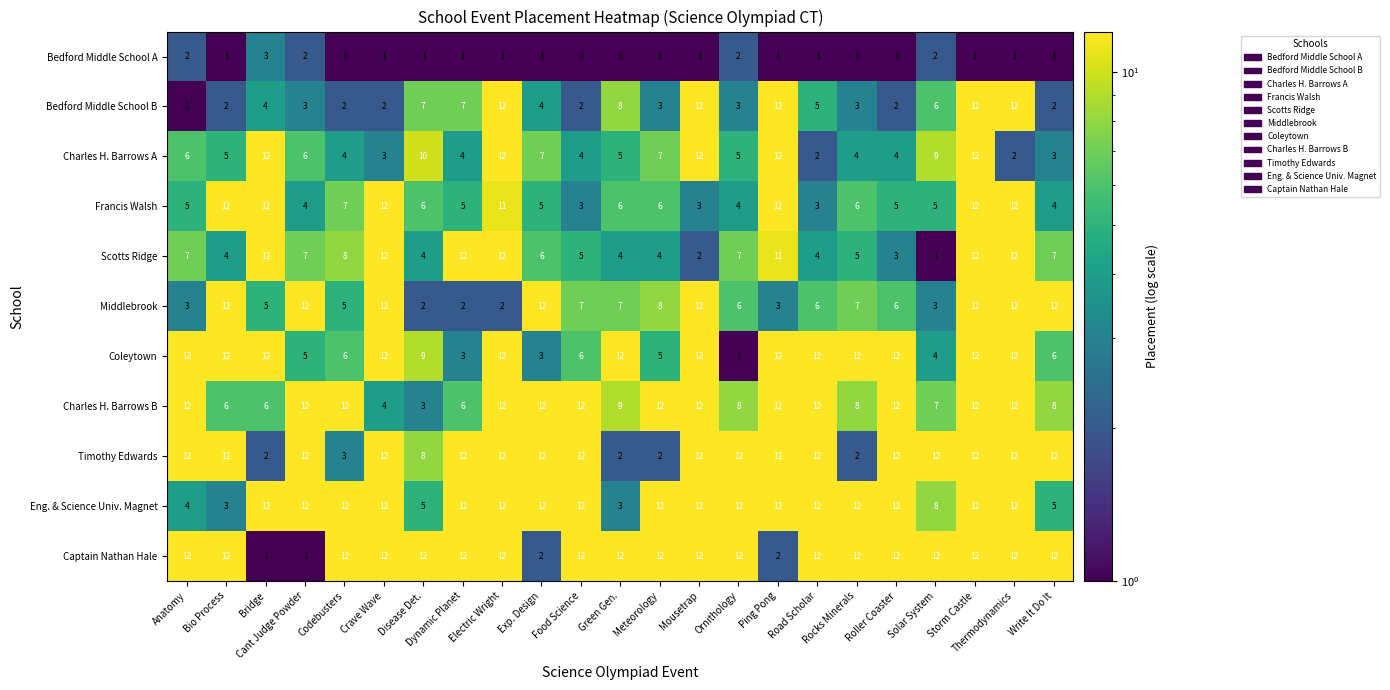

The value of Bedford Middle School B at Cant Judge Powder is 3. True or false?

True